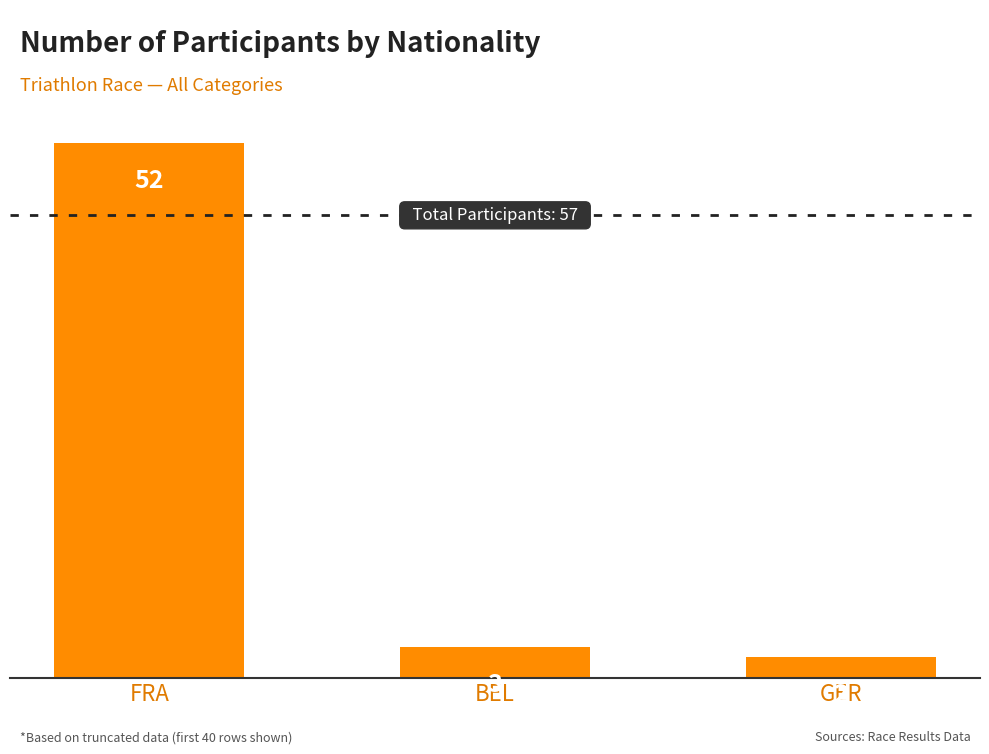

The value at BEL is 3. True or false?

True